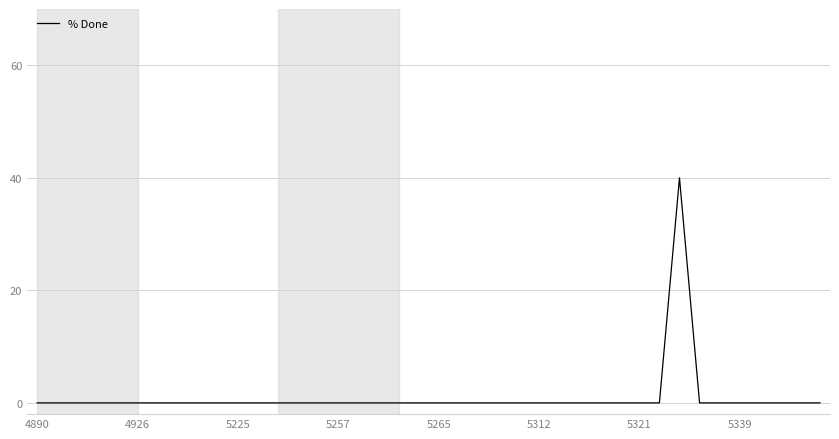

What is the maximum value shown in the chart?

40